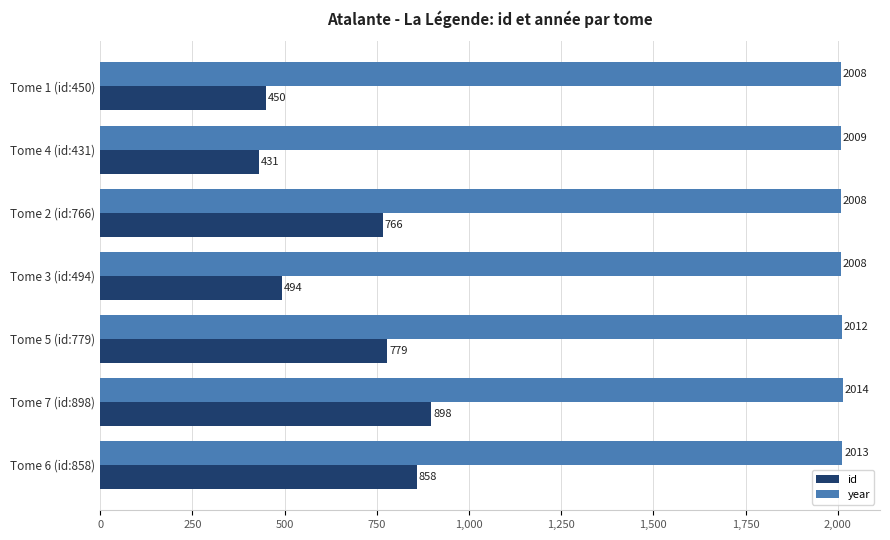

What is the average value of the year series?

2010